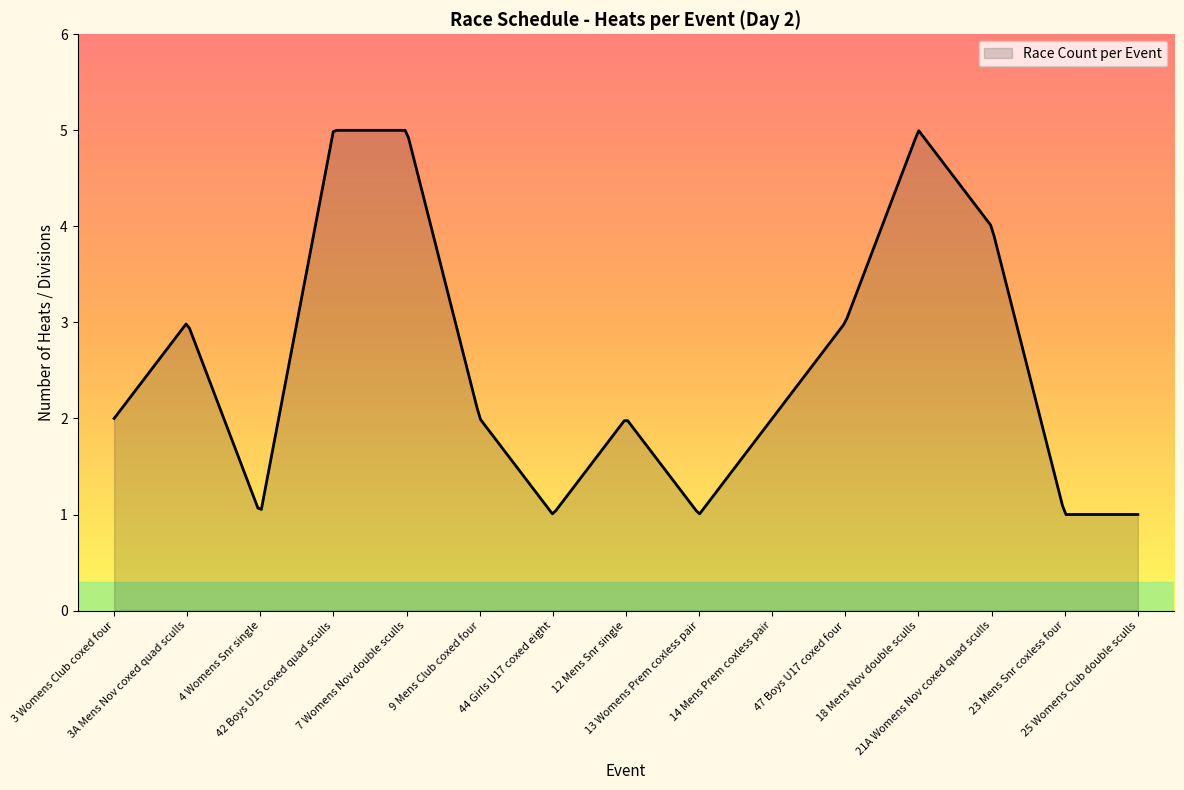

What is the minimum value shown in the chart?

1.0